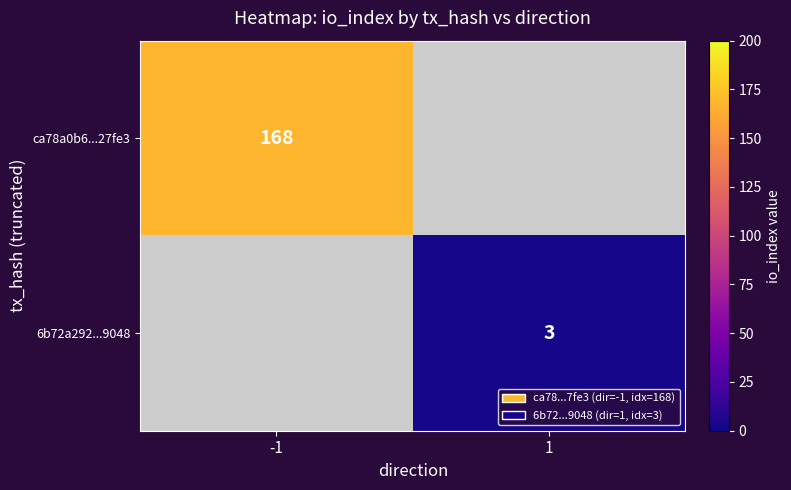

Is it true that ca78a0b6...27fe3 equals 168 at -1?

True